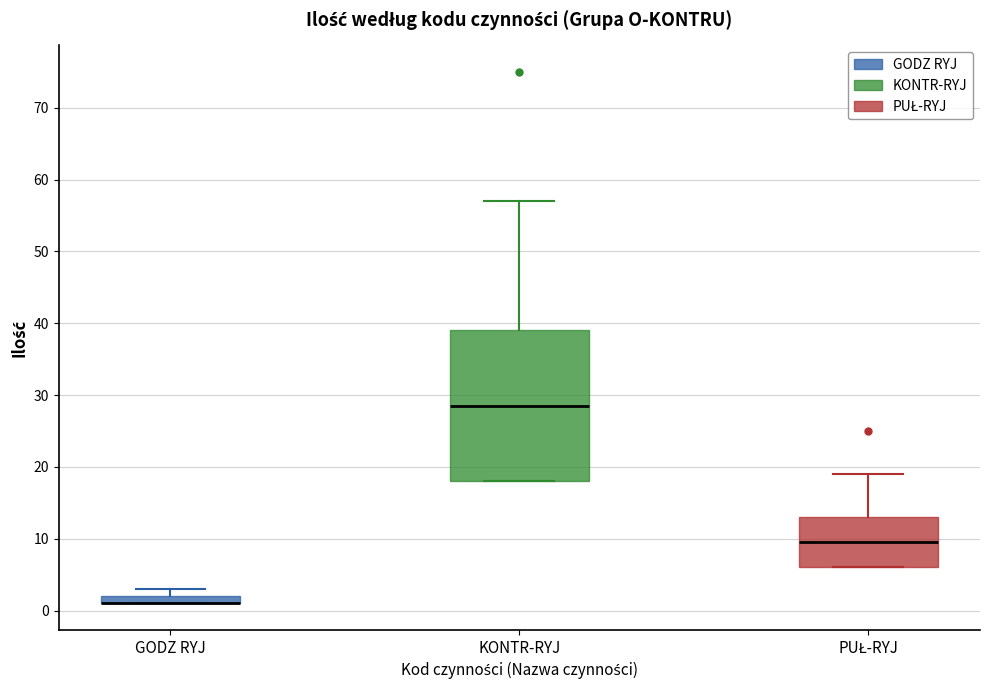

Comparing the boxes themselves (not the whiskers), which one is the tallest?

KONTR-RYJ